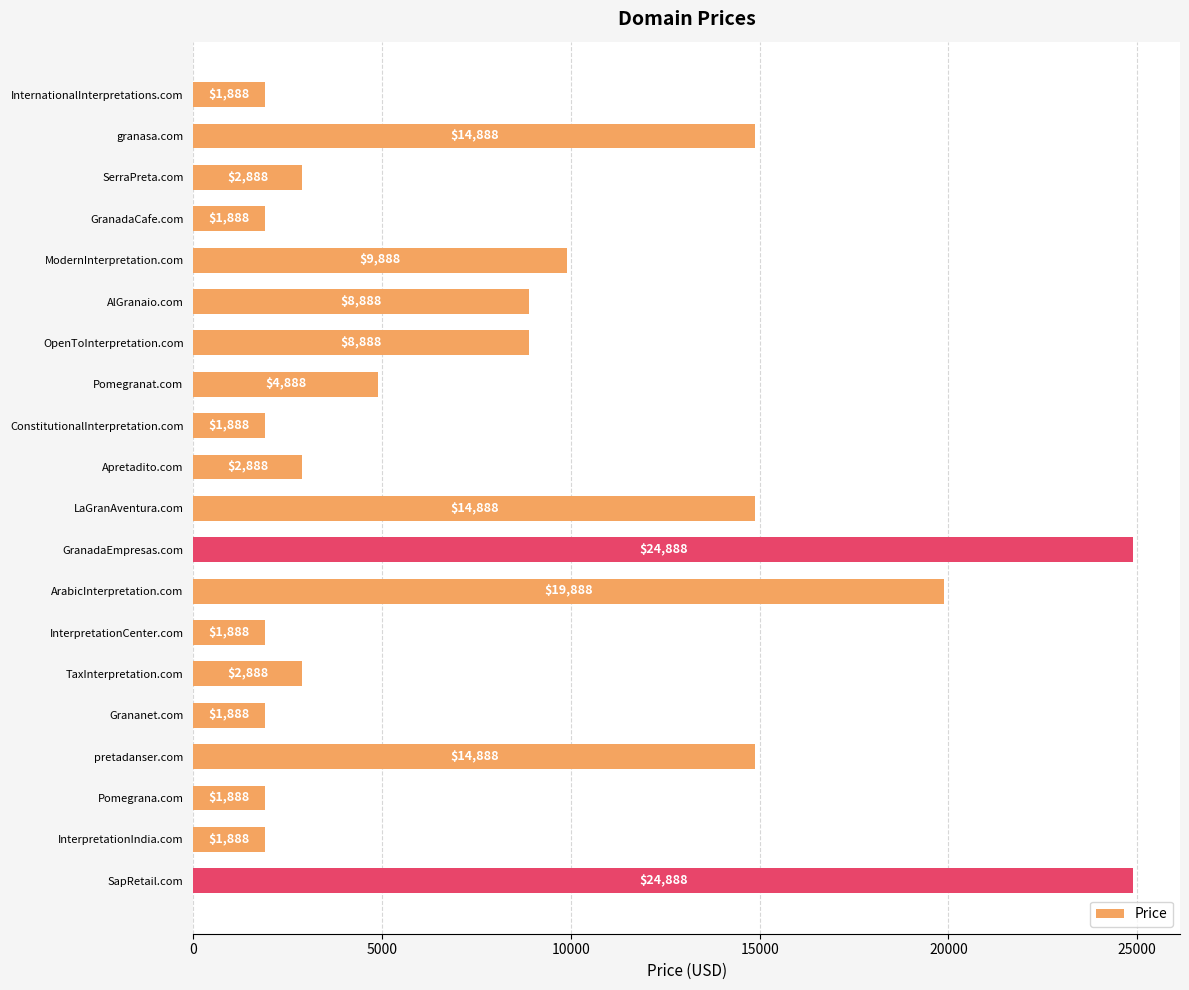

Reading top to bottom, what are all the values shown in this chart?

1888	14888	2888	1888	9888	8888	8888	4888	1888	2888	14888	24888	19888	1888	2888	1888	14888	1888	1888	24888